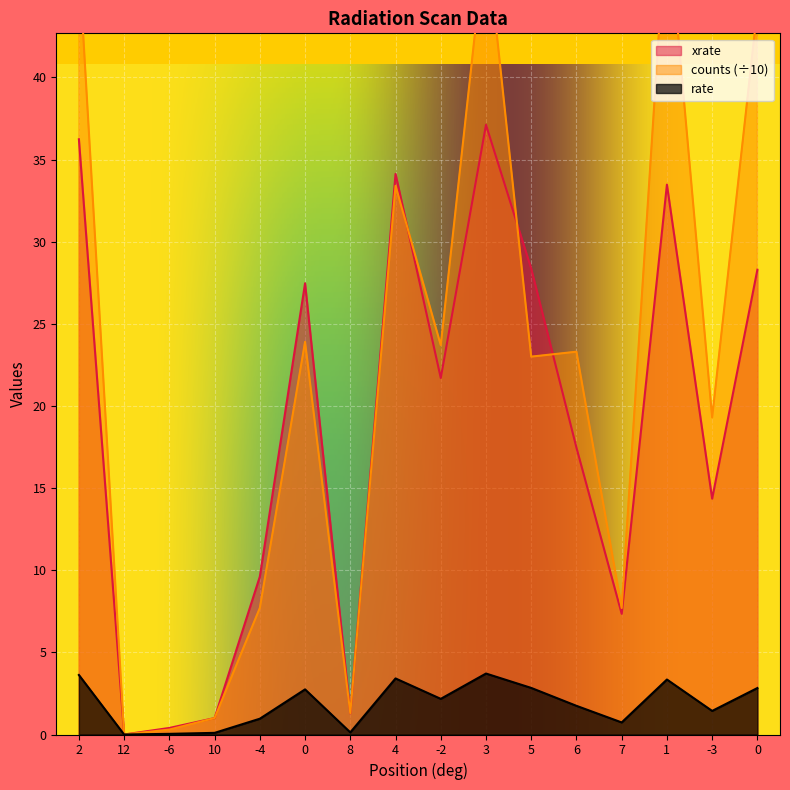

The xrate series shows 0.6 at 10. True or false?

False